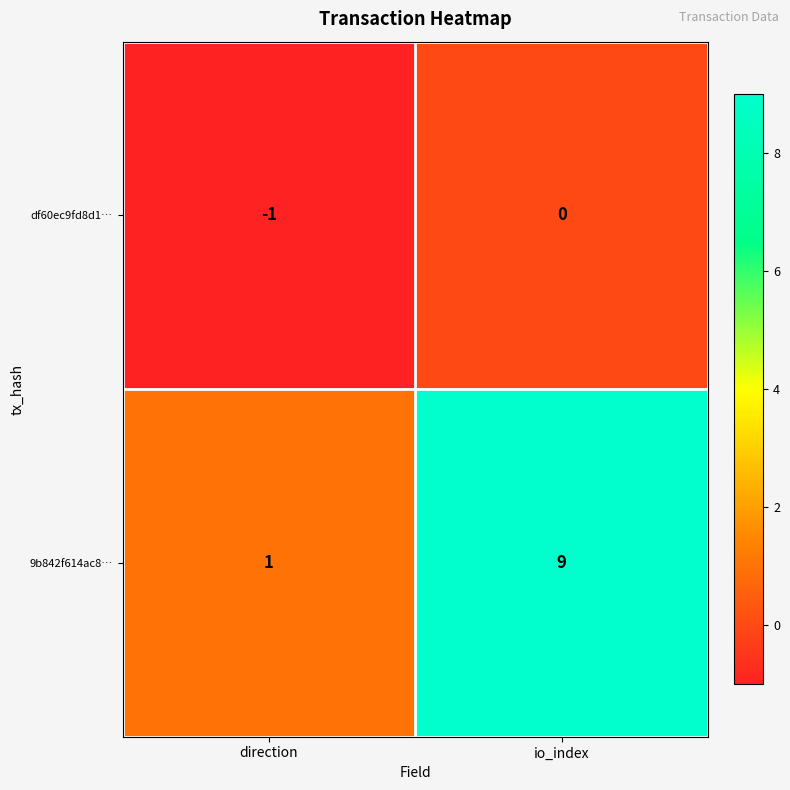

Which series has the largest range (max minus min)?

9b842f614ac8…